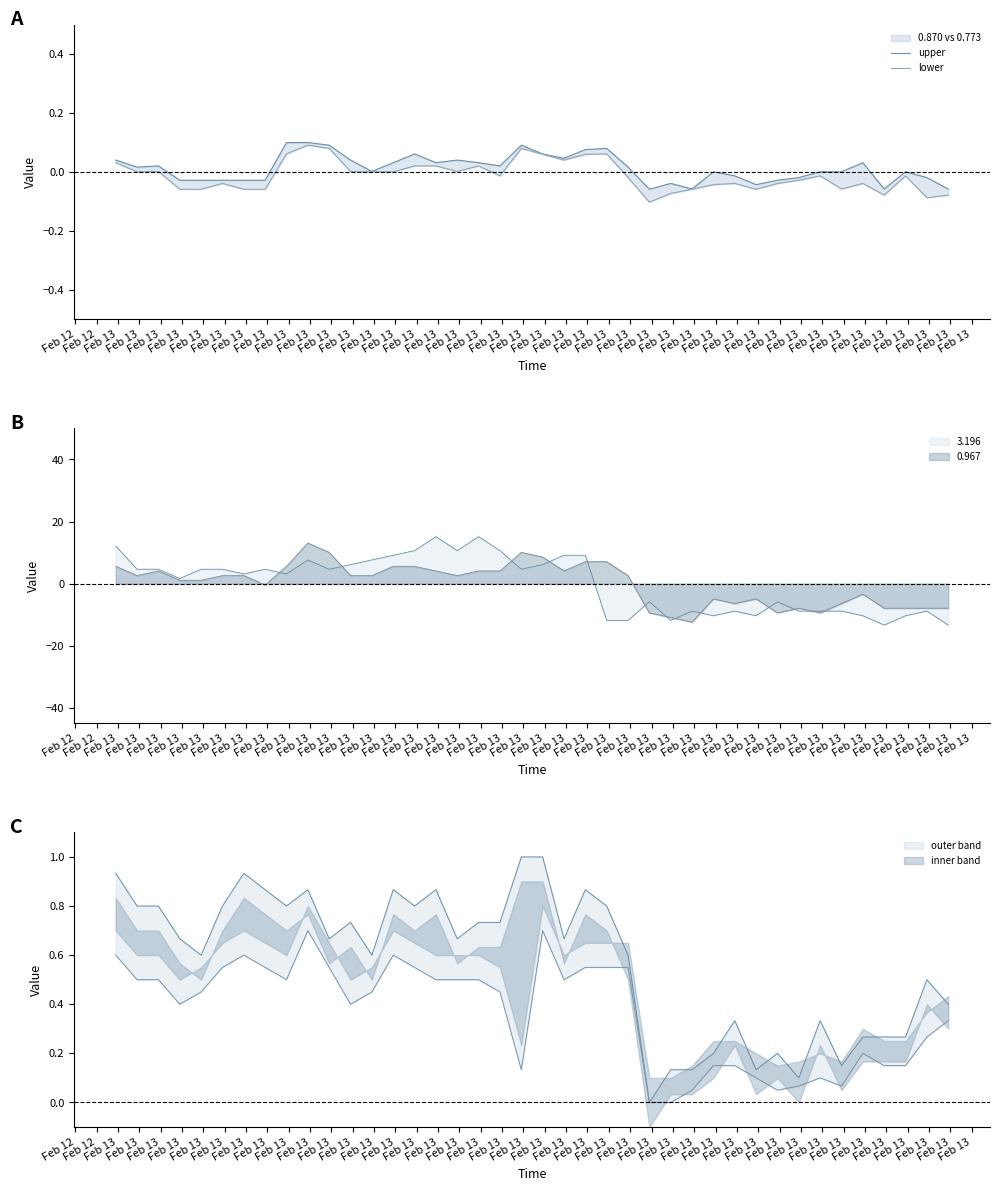

What is the difference between the upper values at Feb 13 and Feb 13?

0.1